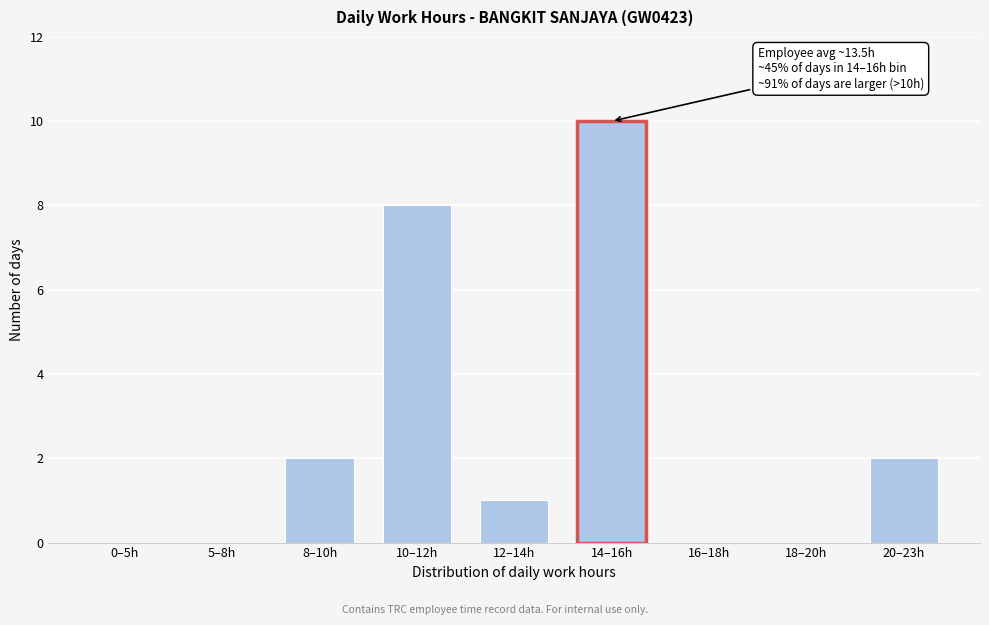

Reading left to right, extract all data points from this chart.

0–5h=0	5–8h=0	8–10h=2	10–12h=8	12–14h=1	14–16h=10	16–18h=0	18–20h=0	20–23h=2